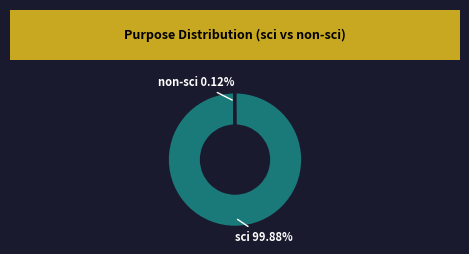

Which category has the biggest portion of the pie?

sci